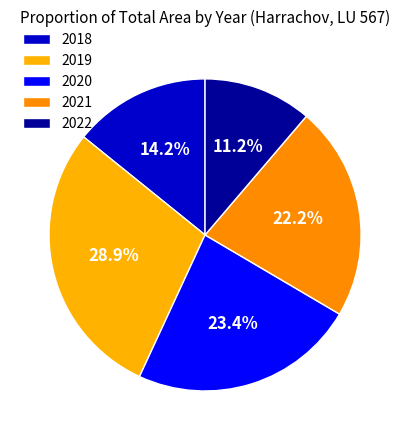

What is the ratio of the value at 2020 to the value at 2019?

0.8